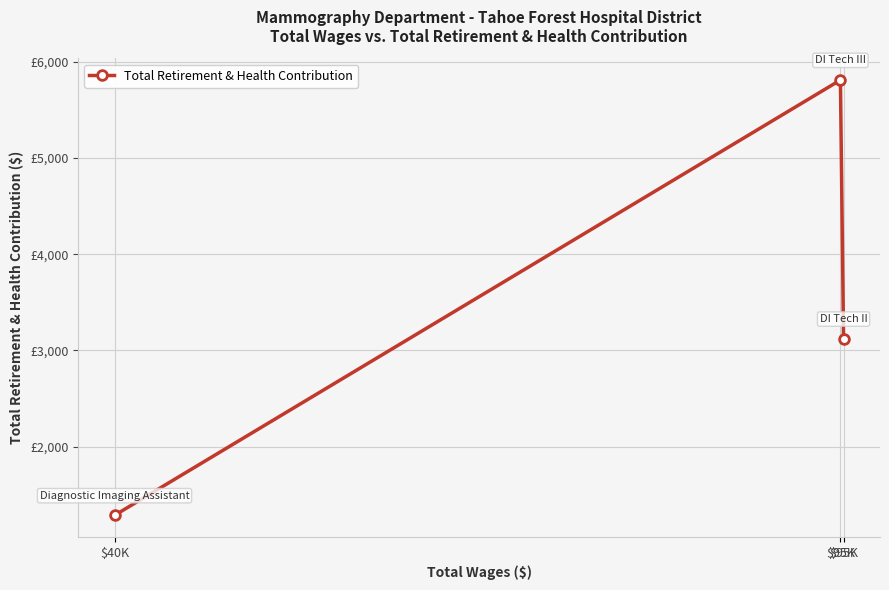

Is it true that the value at $95K is 10301?

False